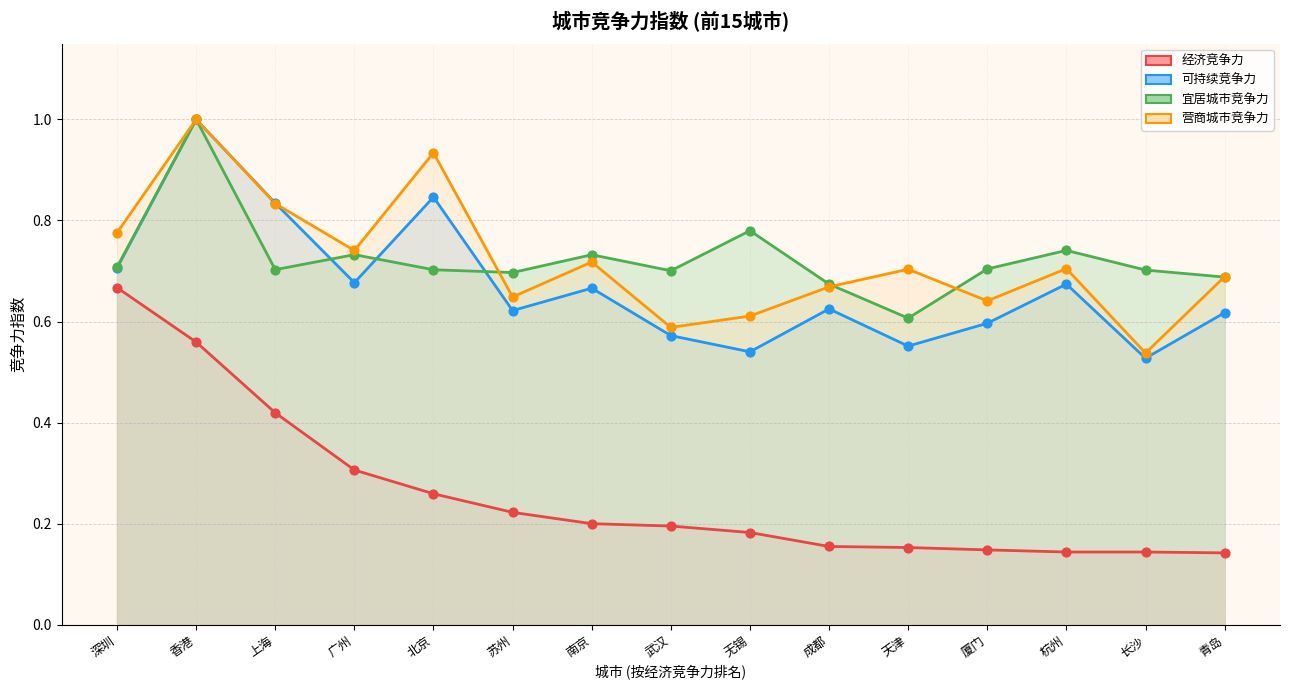

What are all the series names shown in the legend?

经济竞争力, 可持续竞争力, 宜居城市竞争力, 营商城市竞争力